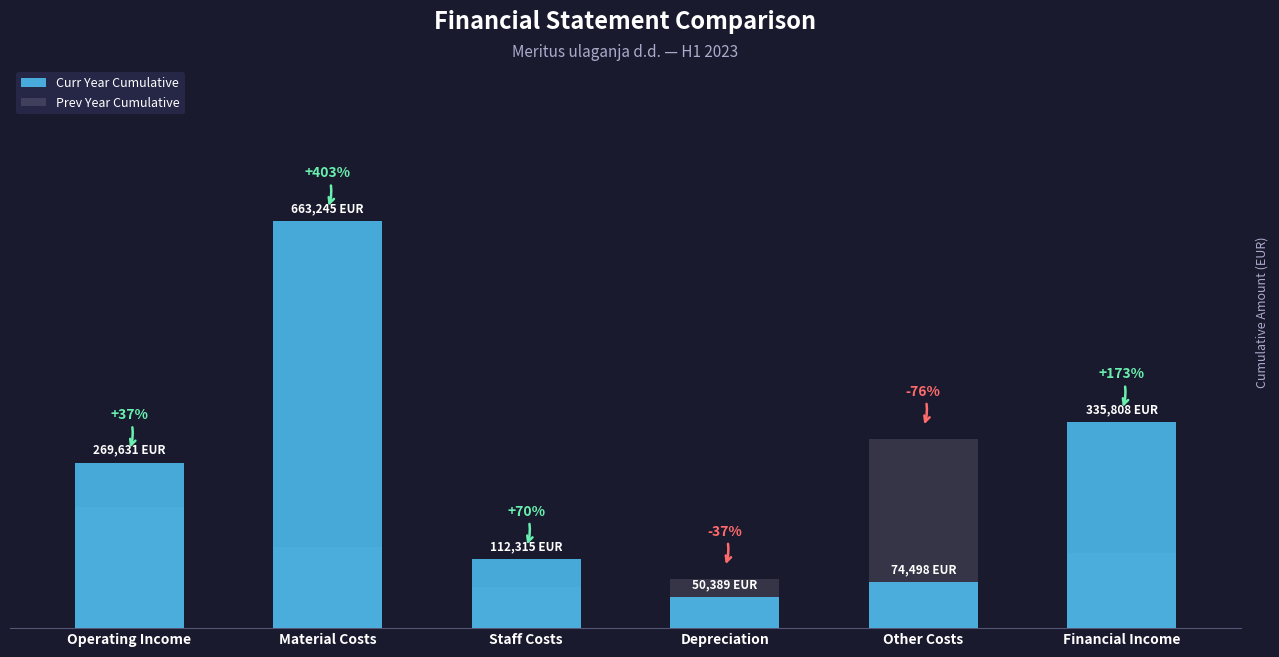

Which series has the widest spread of values?

Curr Year Cumulative